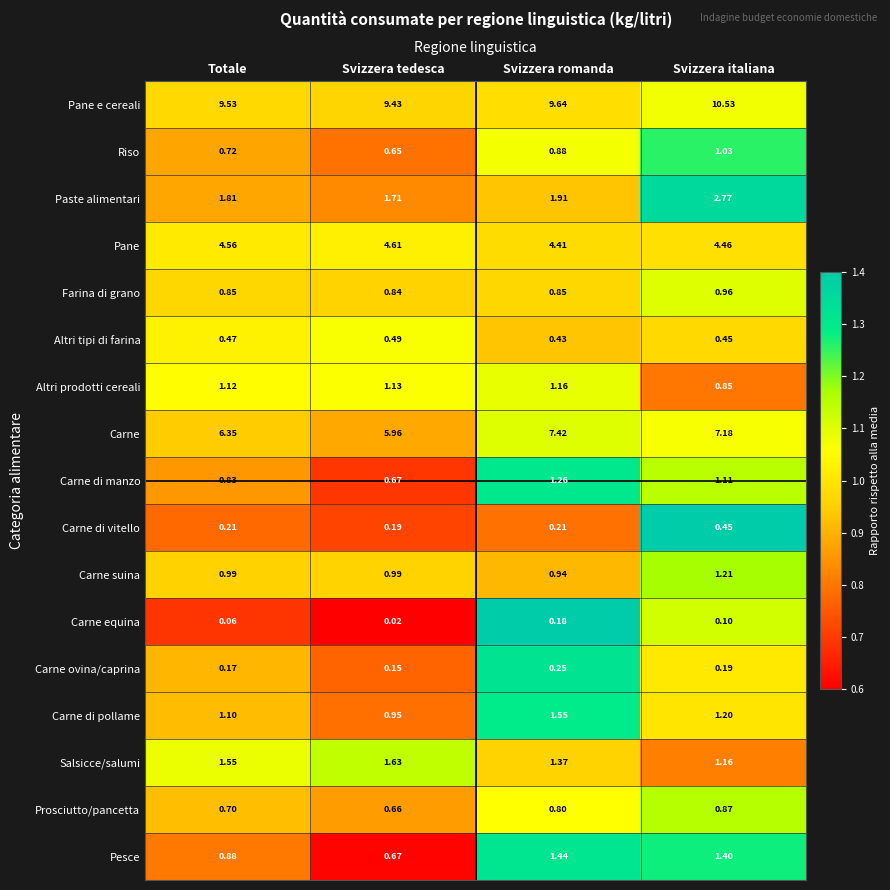

At which category is the sum across all series the highest?

Svizzera italiana